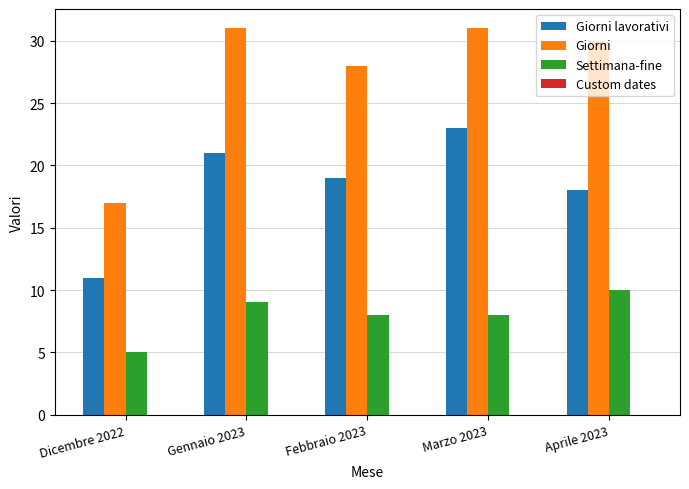

List the series in order of their peak value, lowest first.

Settimana-fine, Giorni lavorativi, Giorni